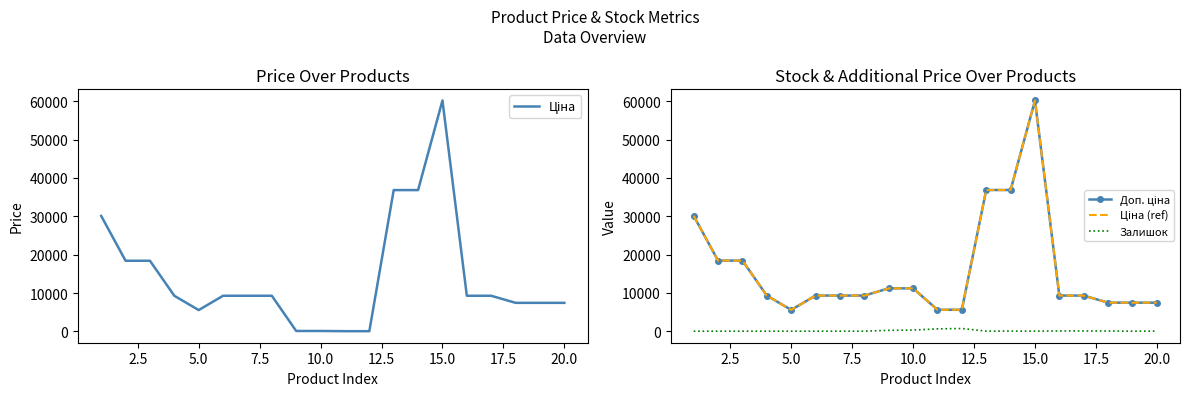

What are all the series names shown in the legend?

Ціна, Доп. ціна, Ціна (ref), Залишок